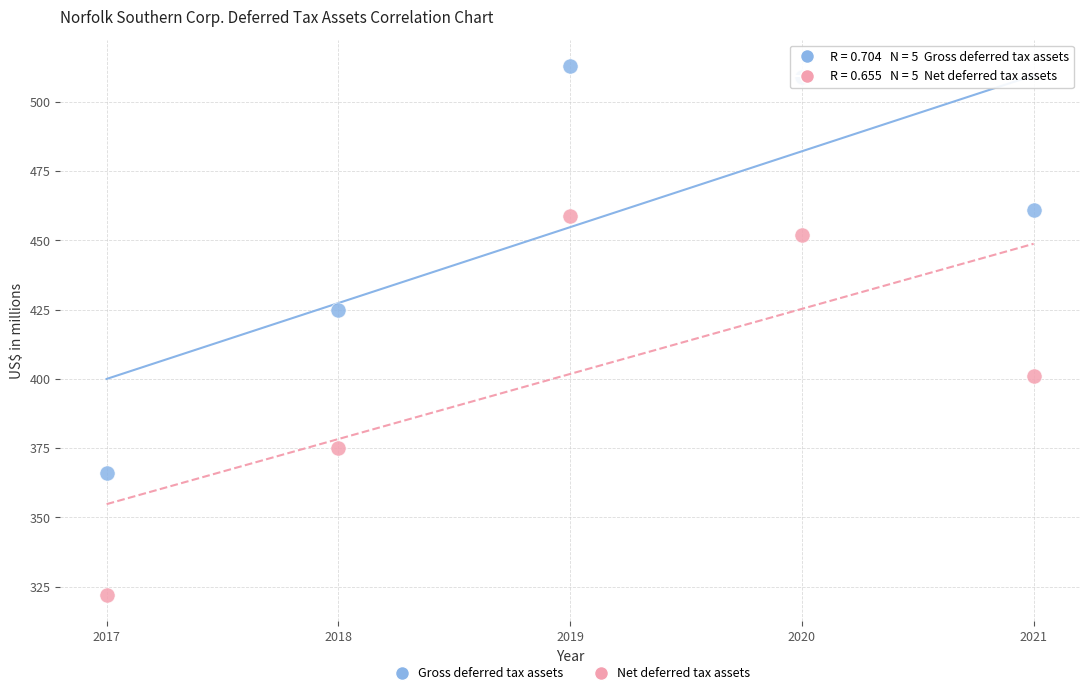

Which series contains the highest Y value?

Gross deferred tax assets